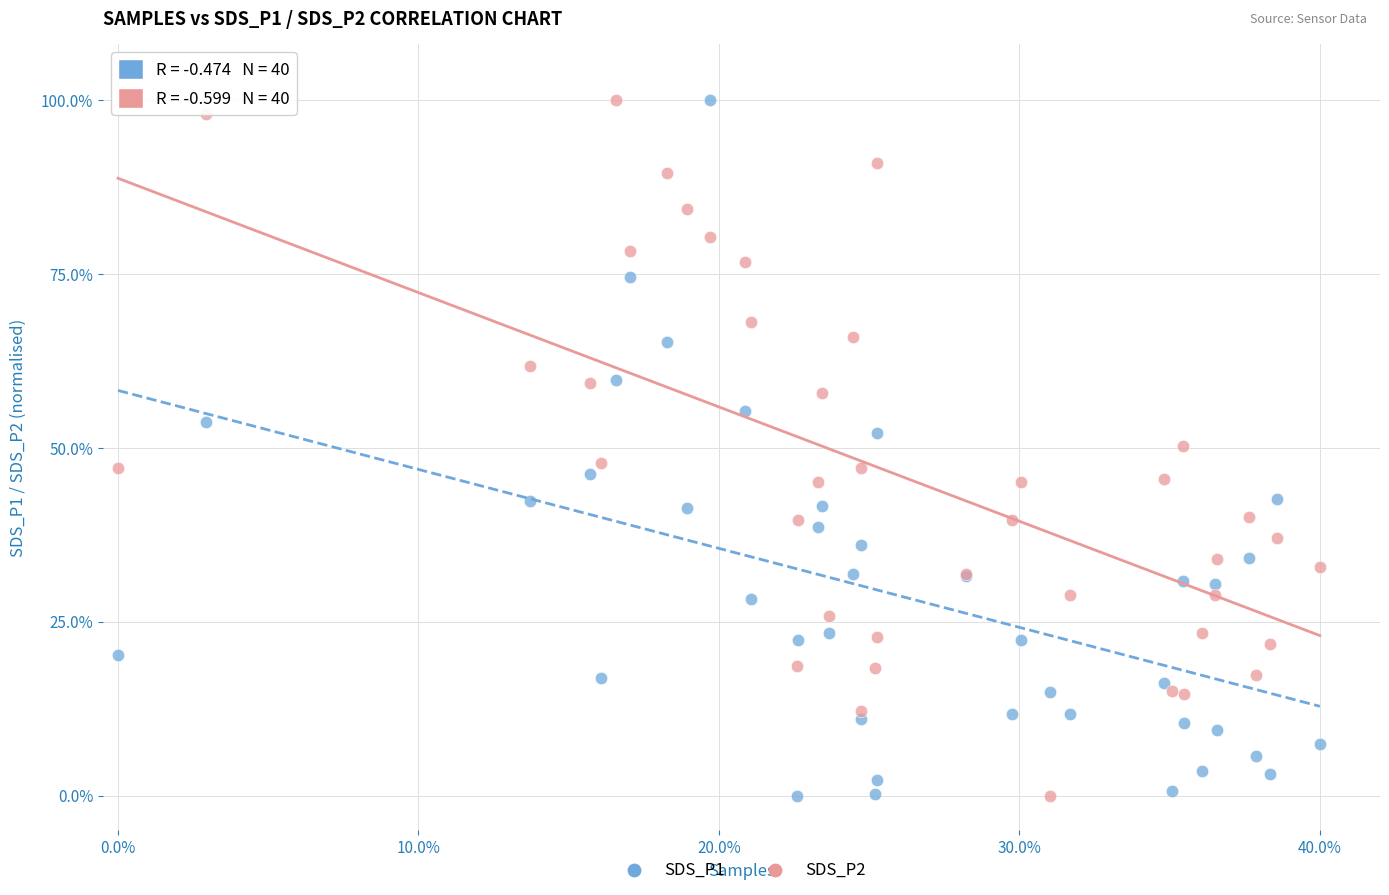

What is the X range (max minus min) for the scatter plot?

40.0